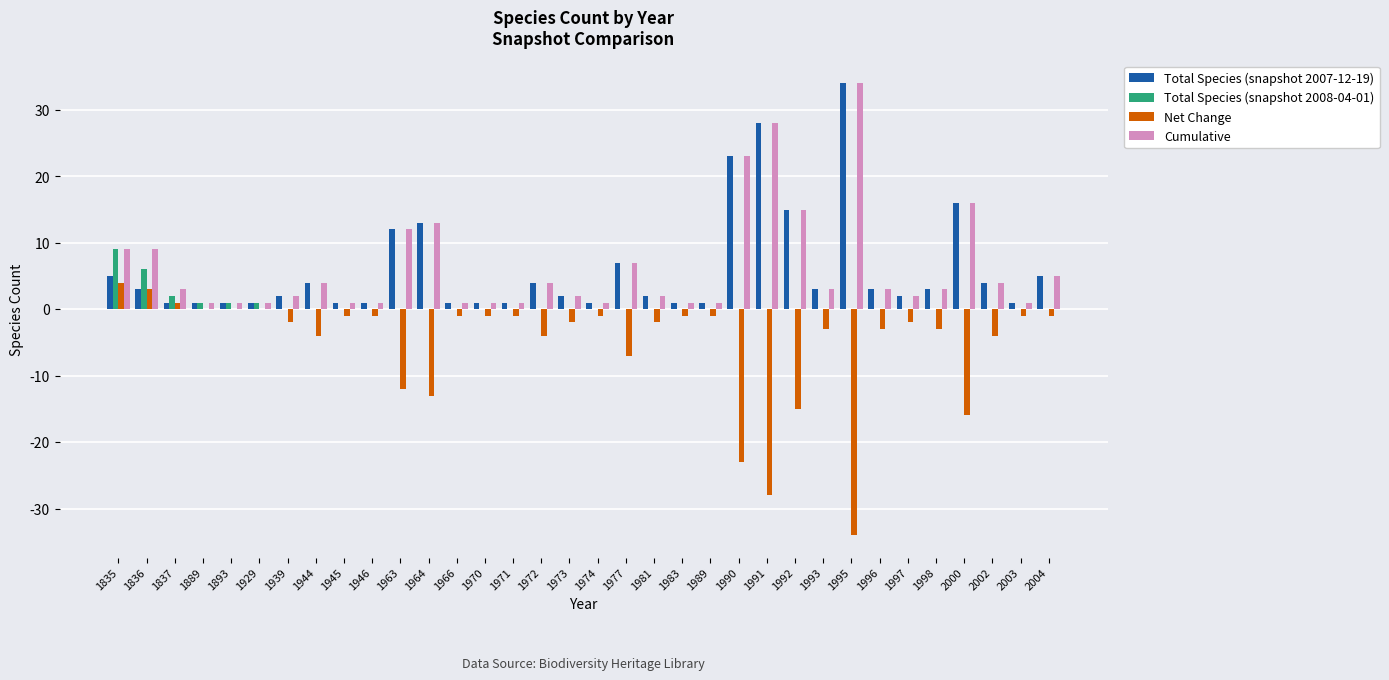

The value of Net Change at 1992 is -23. True or false?

False